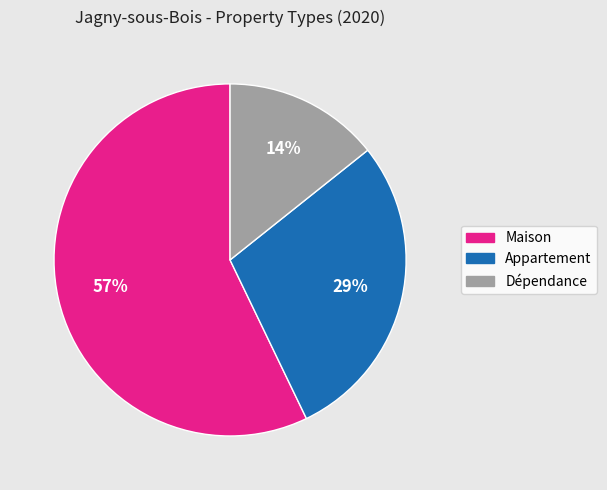

Which has a higher value, Maison or Appartement?

Maison